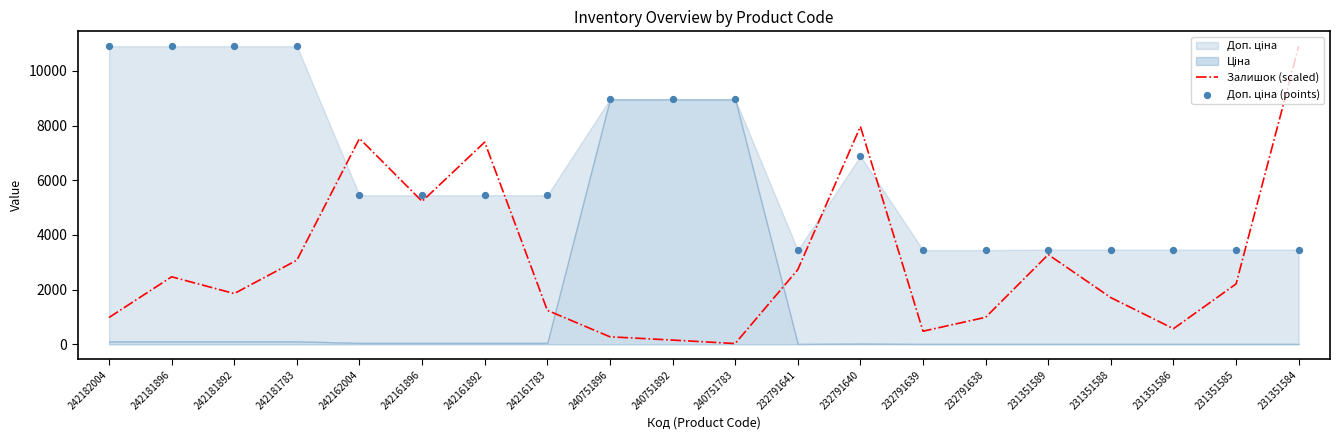

Which series has the largest Y range (max minus min)?

Залишок (scaled)